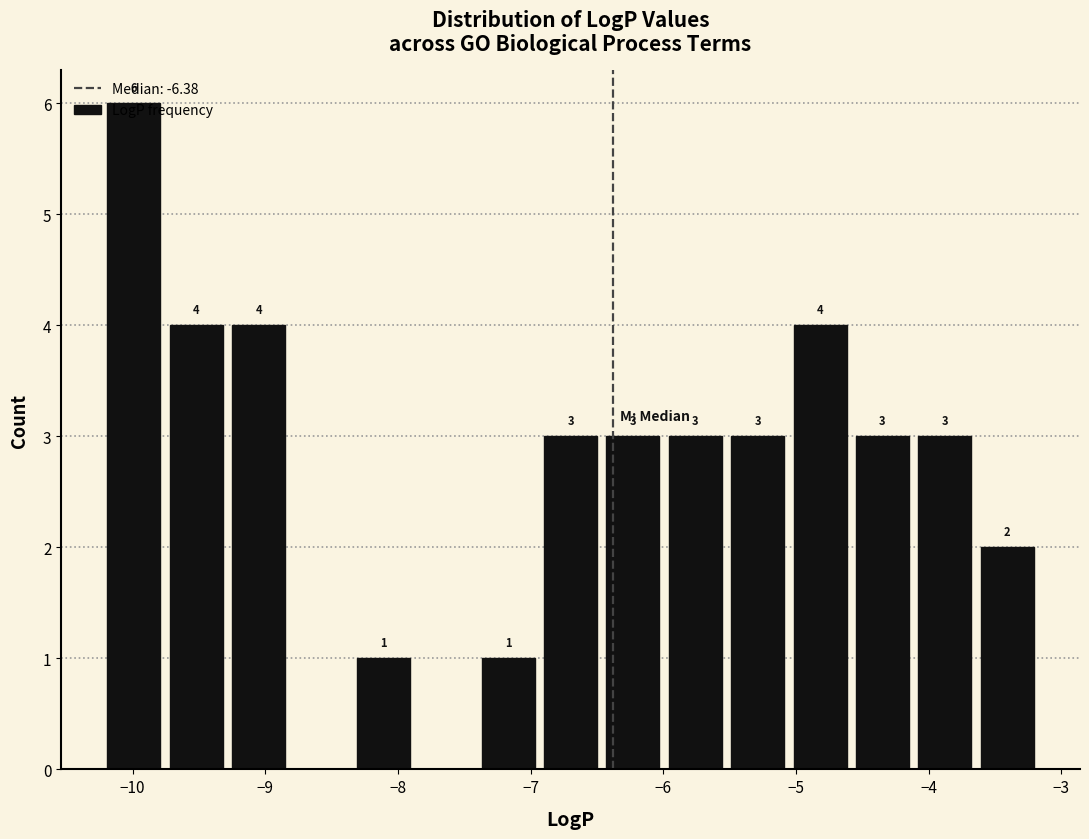

Over which range of the x-axis is the bar tallest?

-10.2 to -9.7